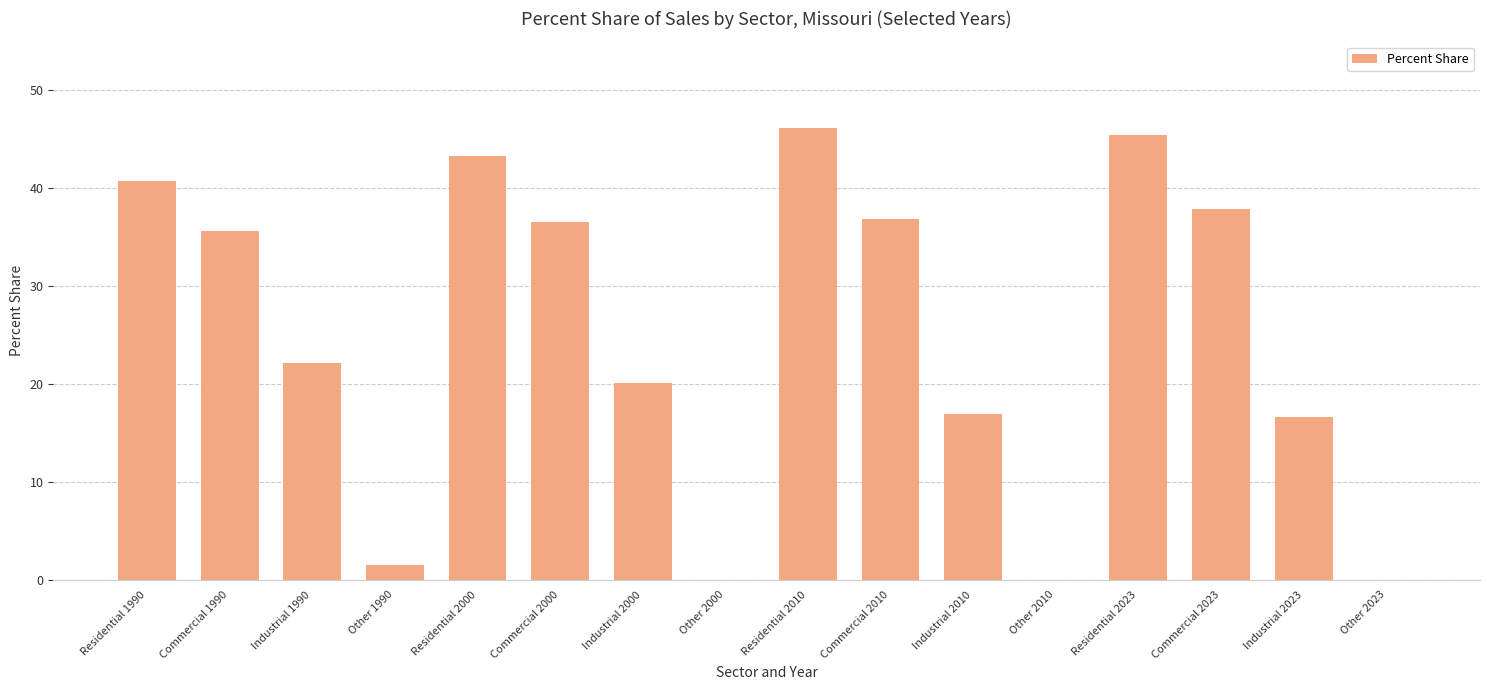

What value does the data have at Industrial 2010?

16.9